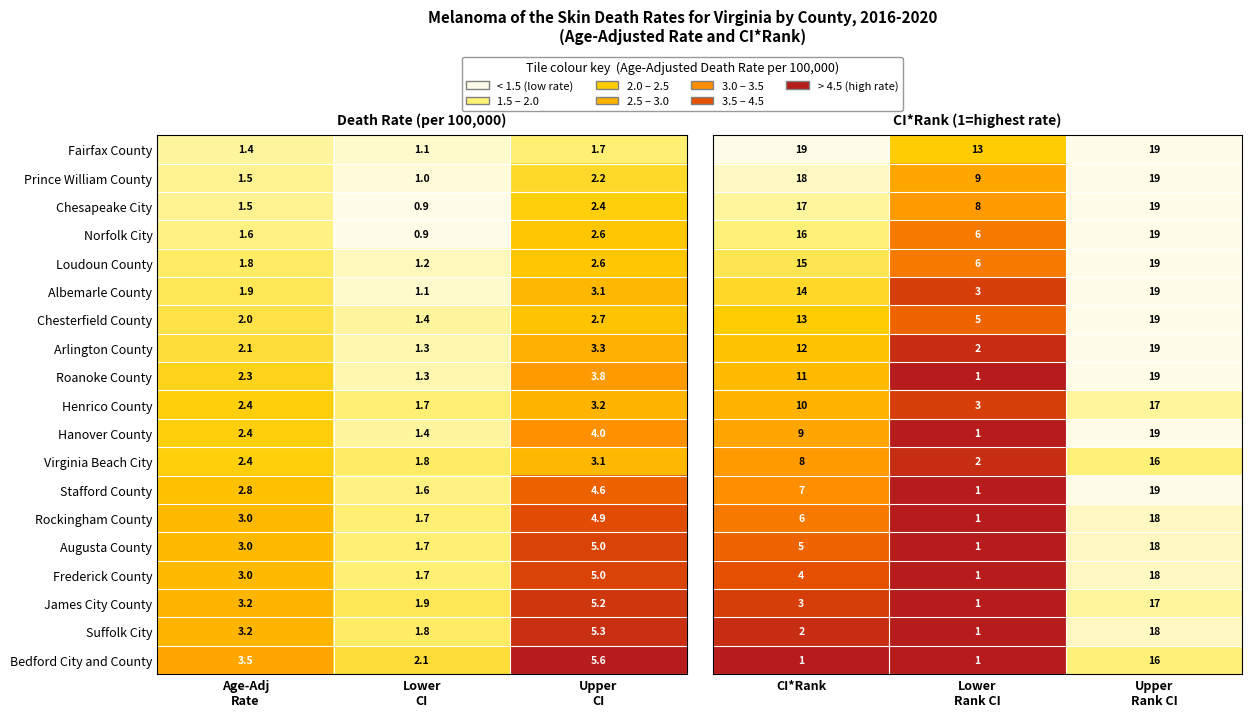

Between CI*Rank and Lower Rank CI, which is larger?

CI*Rank